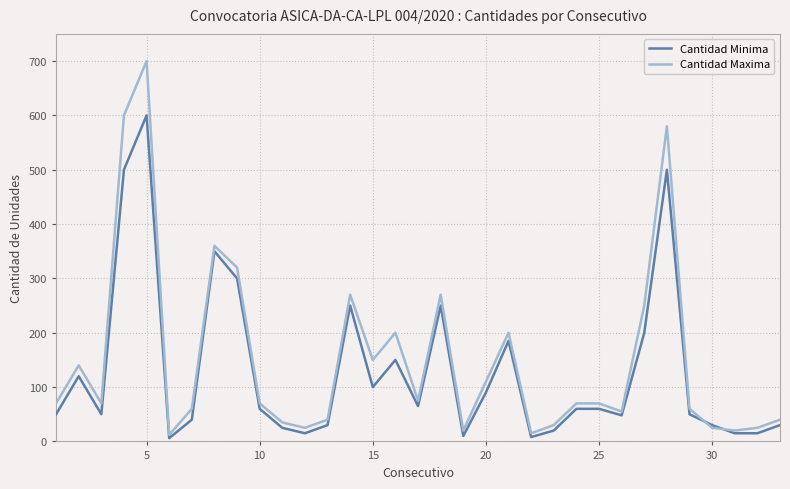

List the series in order of their peak value, highest first.

Cantidad Maxima, Cantidad Minima